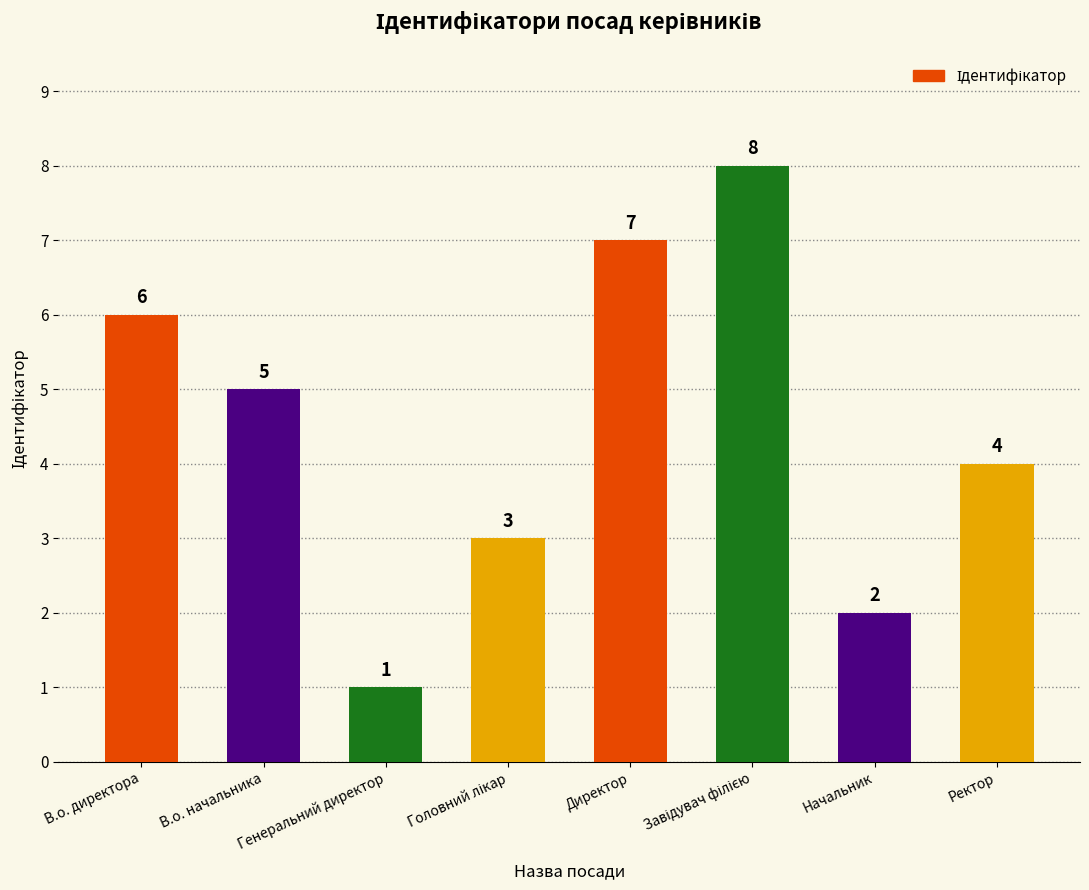

How many bars are there in total?

8